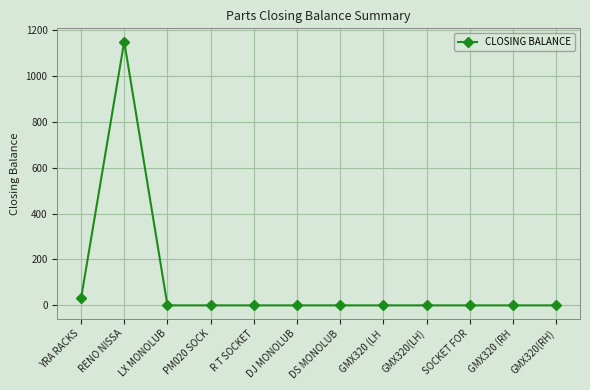

Where is the first local maximum?

RENO NISSA